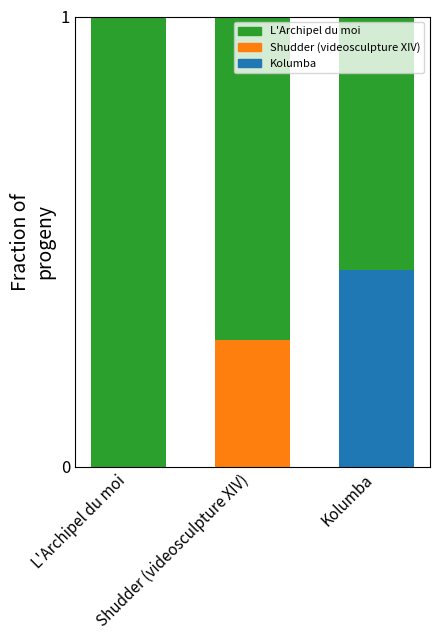

Which series changed the most between Shudder (videosculpture XIV) and Kolumba?

Kolumba